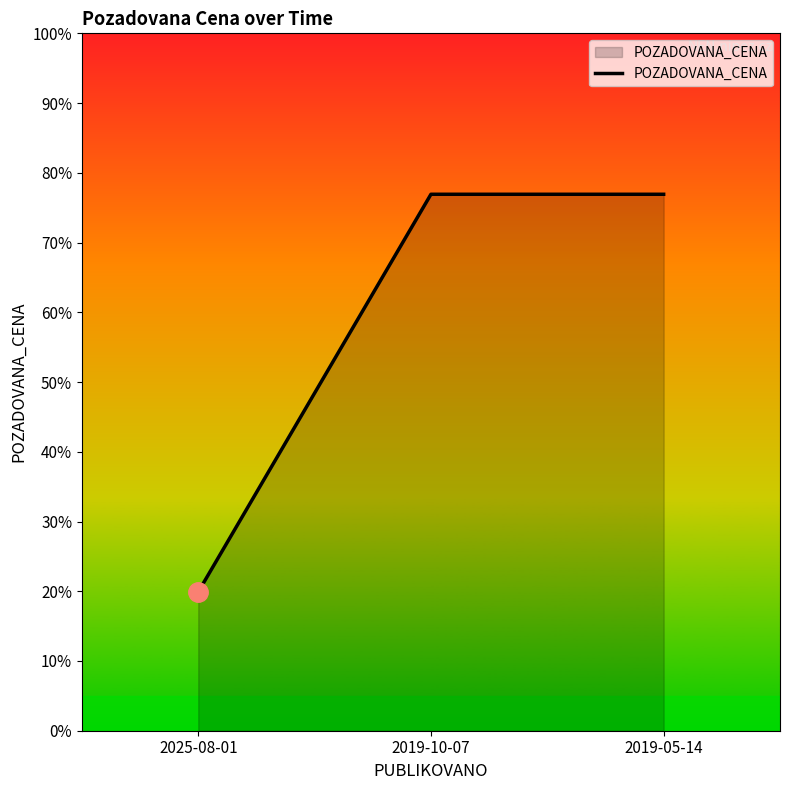

What is the change in value from 2025-08-01 to 2019-05-14?

+57.0